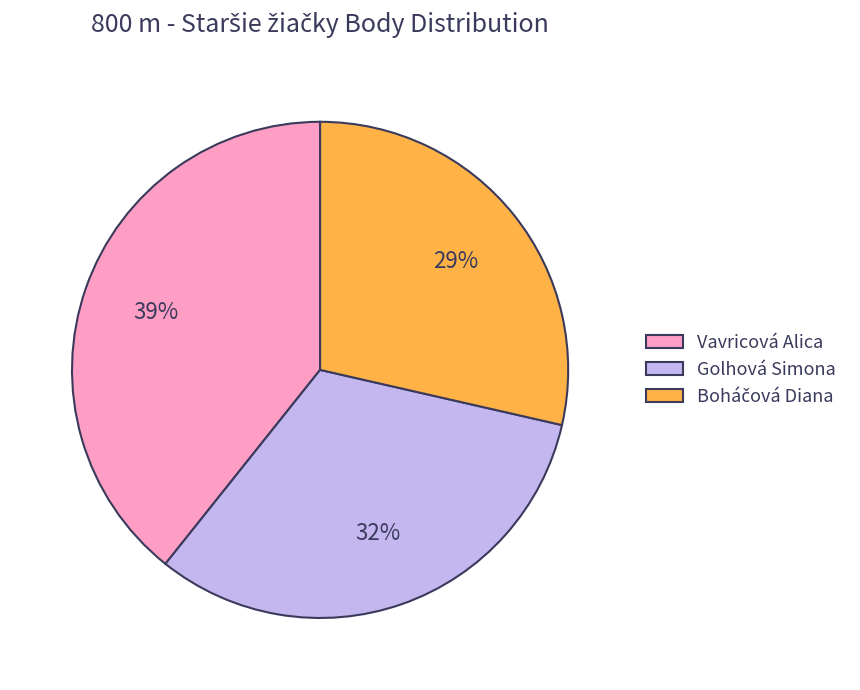

Count the number of slices in the pie.

3